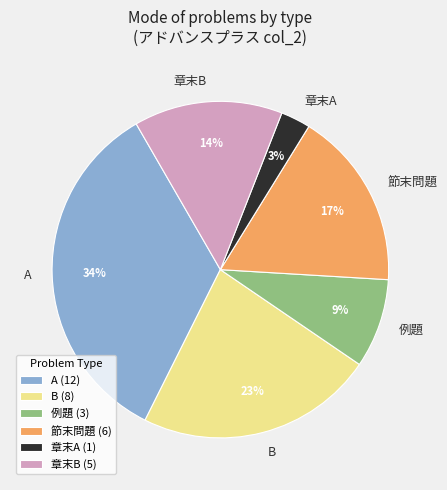

To the nearest percent, what portion does 章末A represent?

3%